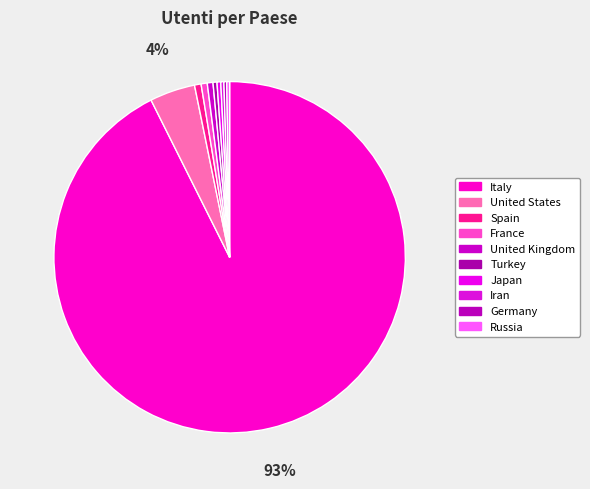

To the nearest percent, what is the average slice percentage?

10%